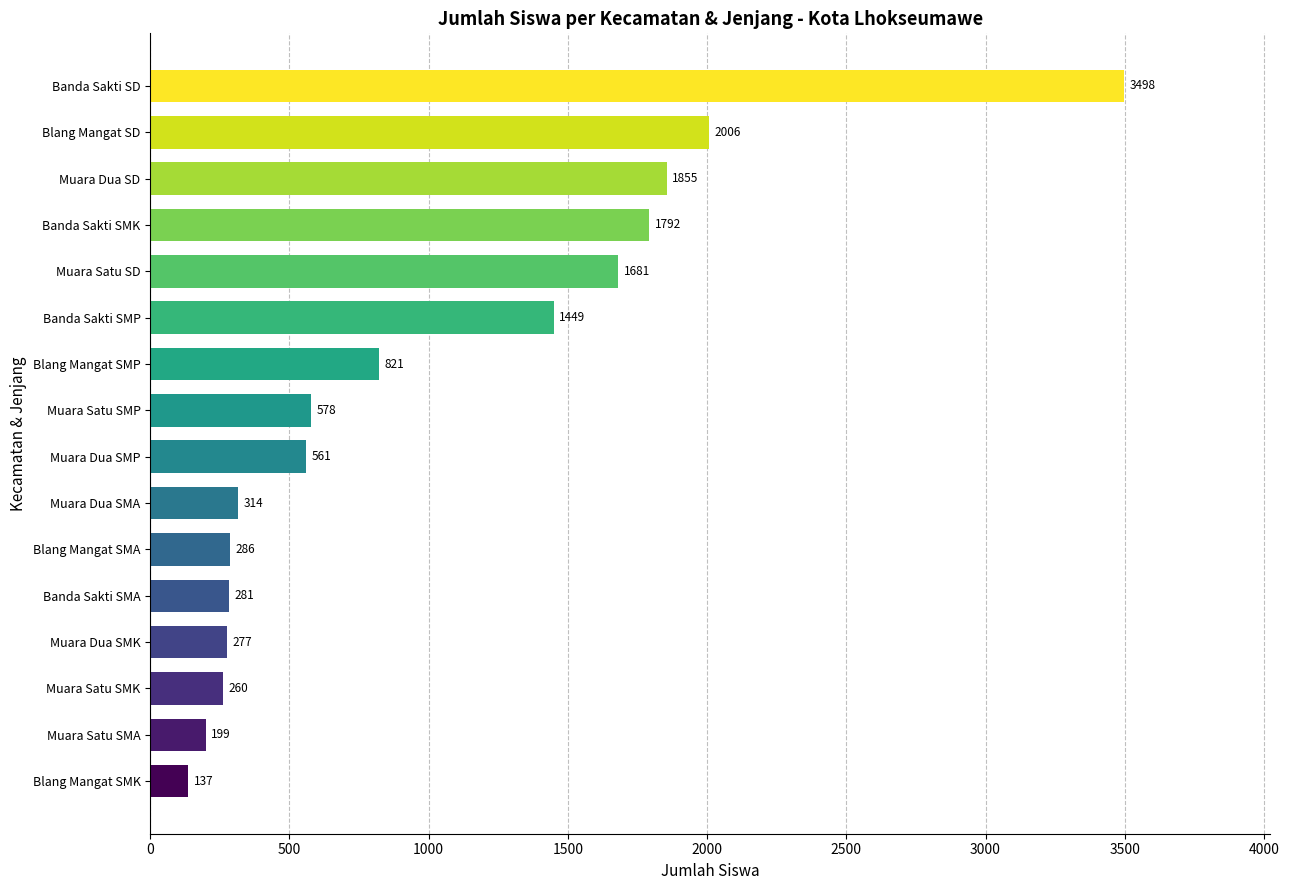

Rank the categories by value from lowest to highest.

Blang Mangat SMK, Muara Satu SMA, Muara Satu SMK, Muara Dua SMK, Banda Sakti SMA, Blang Mangat SMA, Muara Dua SMA, Muara Dua SMP, Muara Satu SMP, Blang Mangat SMP, Banda Sakti SMP, Muara Satu SD, Banda Sakti SMK, Muara Dua SD, Blang Mangat SD, Banda Sakti SD